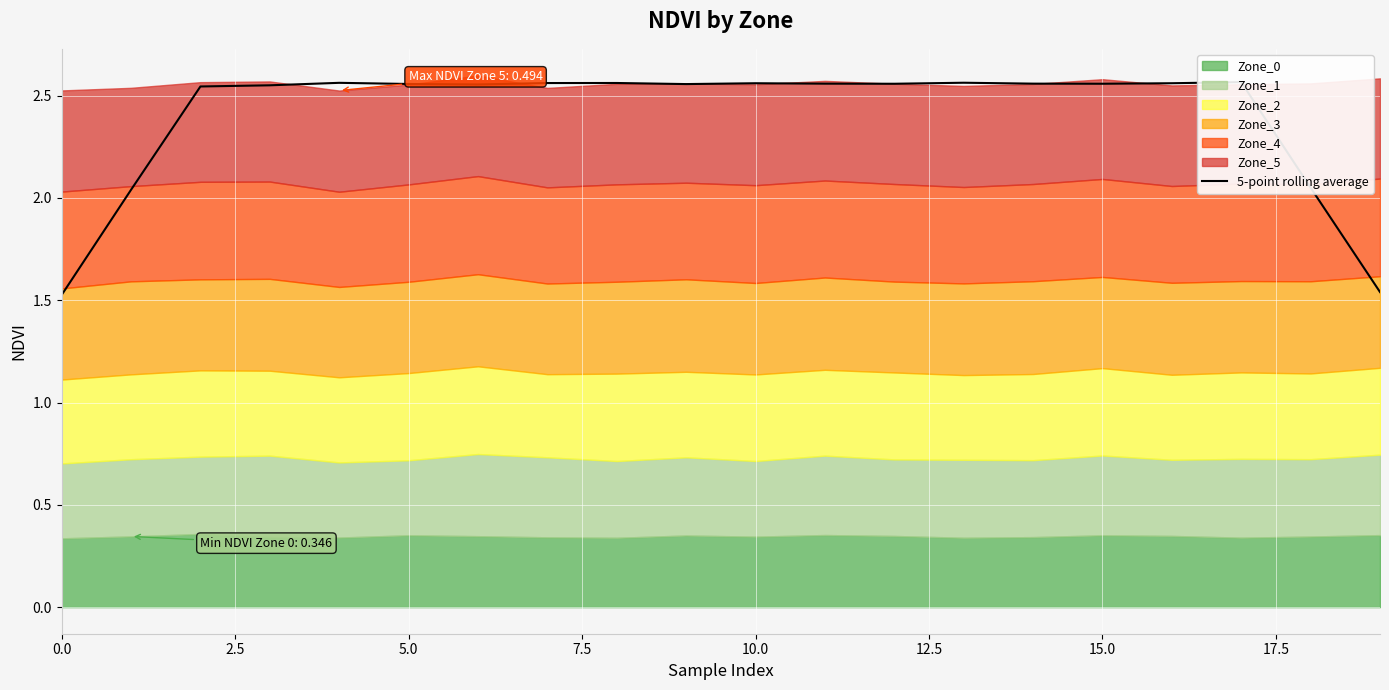

Approximately how many times larger is the value at 12 compared to 18?

1.2